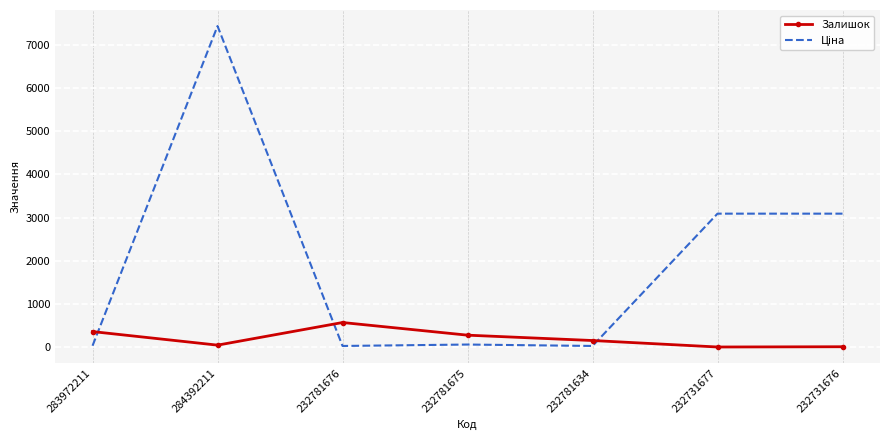

At which category is the sum across all series the highest?

284392211